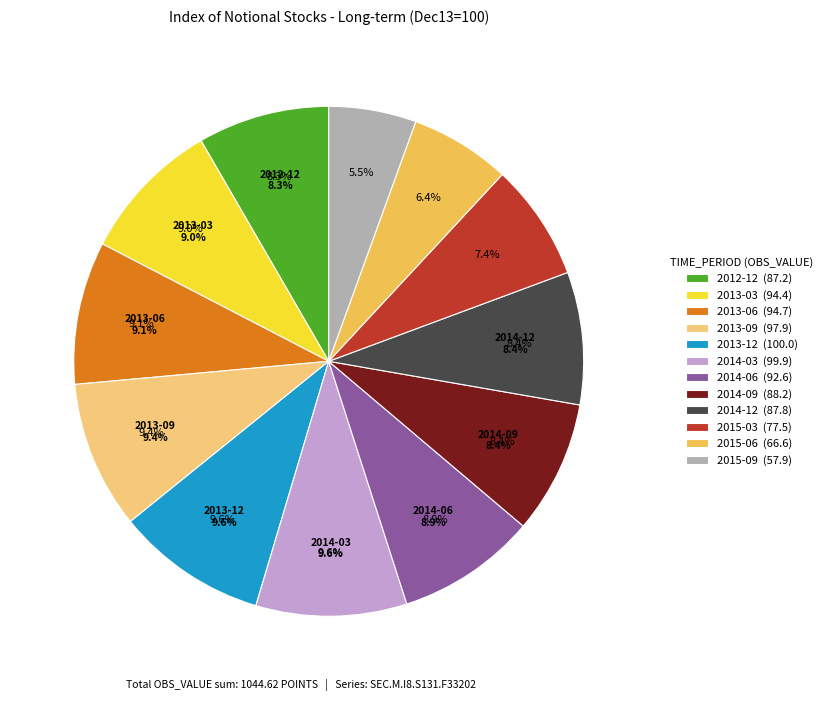

How many segments does this pie chart have?

12